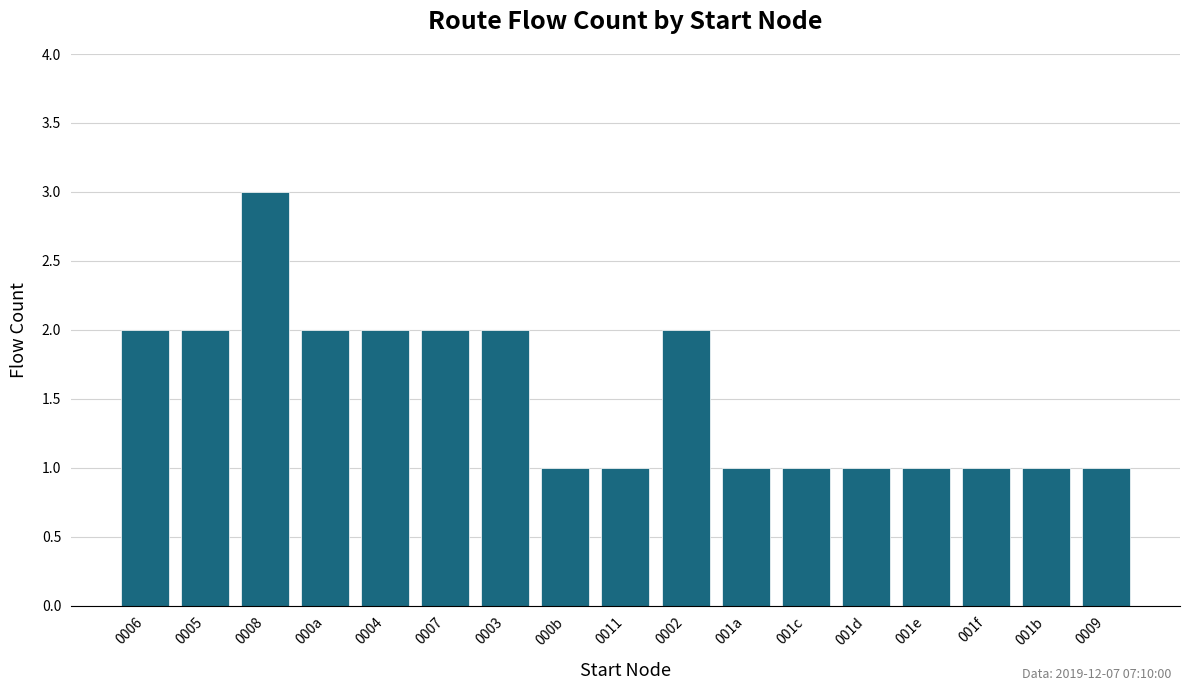

What is the maximum value shown in the chart?

3